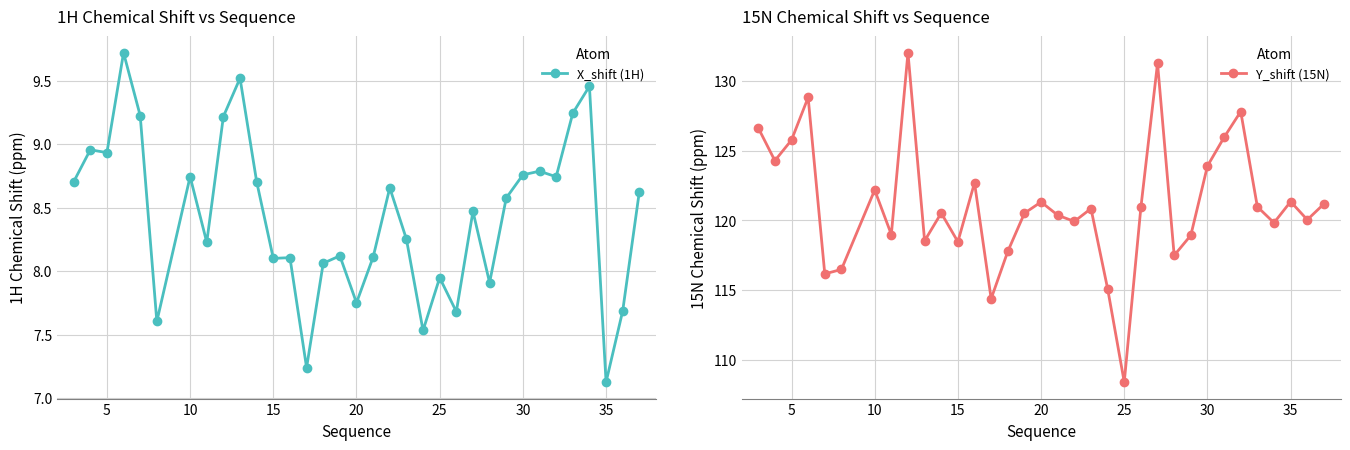

At which label does X_shift (1H) reach its minimum?

35